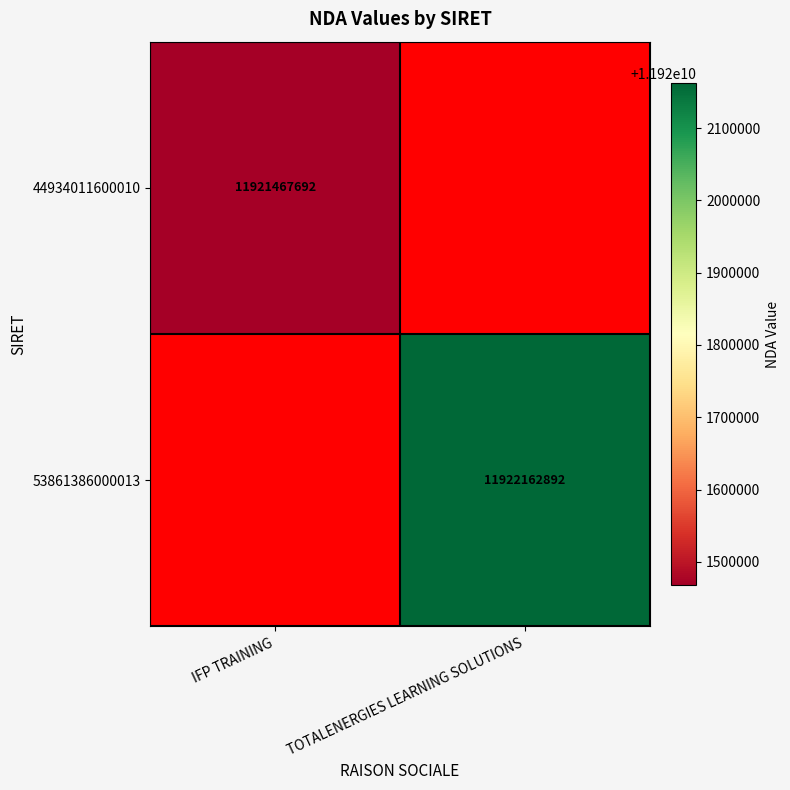

Is the value of 53861386000013 at TOTALENERGIES LEARNING SOLUTIONS greater than the value of 44934011600010 at IFP TRAINING?

Yes